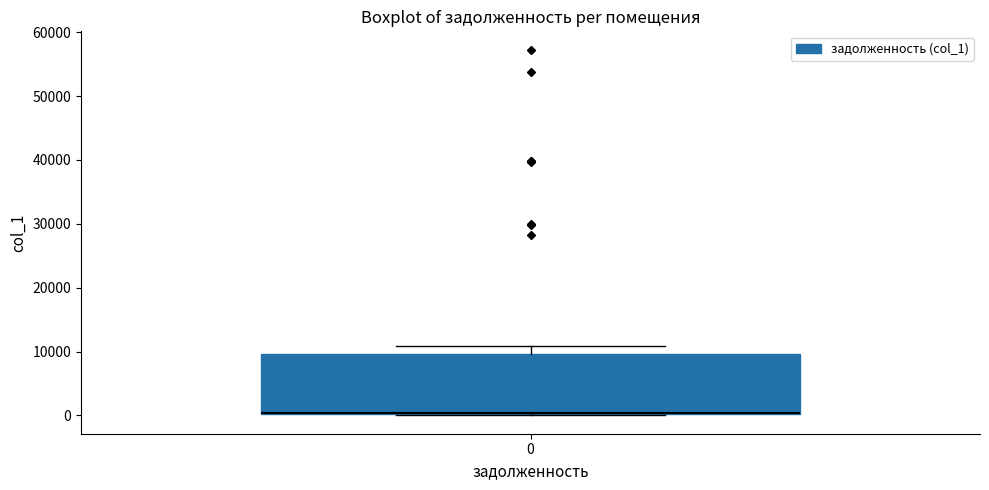

Where is the upper edge of the box at x = 0 on the y-axis? The values are not printed on the chart, so give them approximately, as read against the axis.

10000